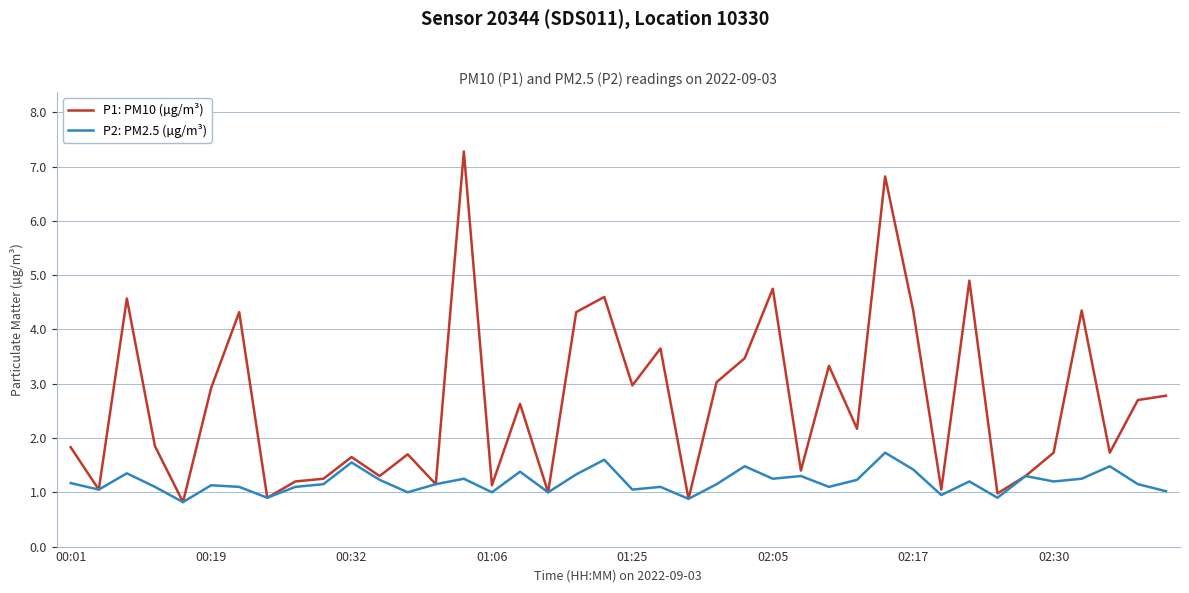

Which series has the widest spread of values?

P1: PM10 (µg/m³)